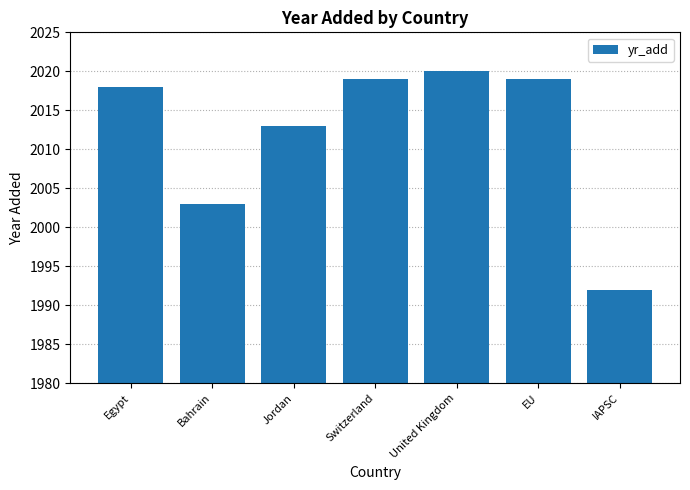

What is the value of the 3rd bar from the left?

2013